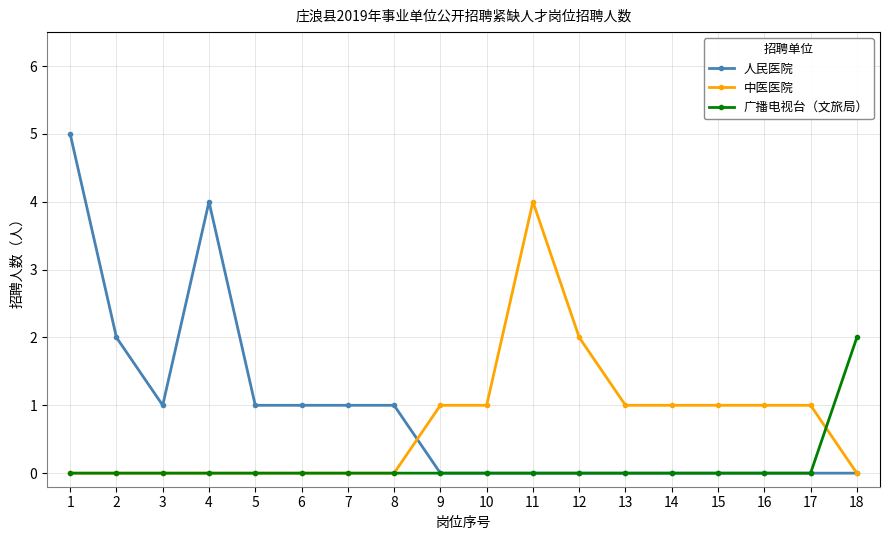

How many distinct data groups are displayed?

3